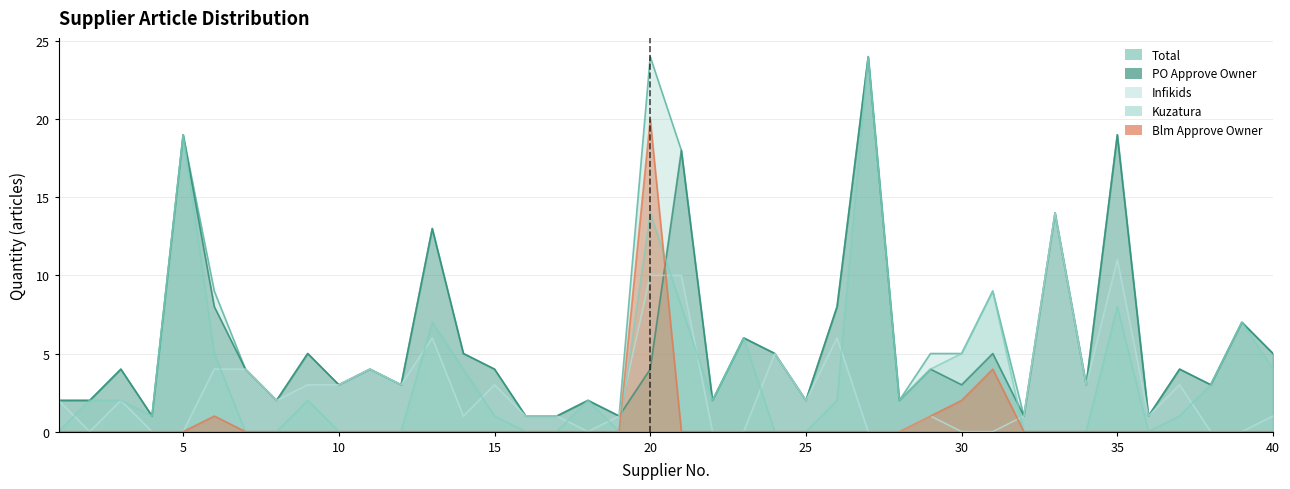

The value of PO Approve Owner (artikel) at 18 is 2. True or false?

True